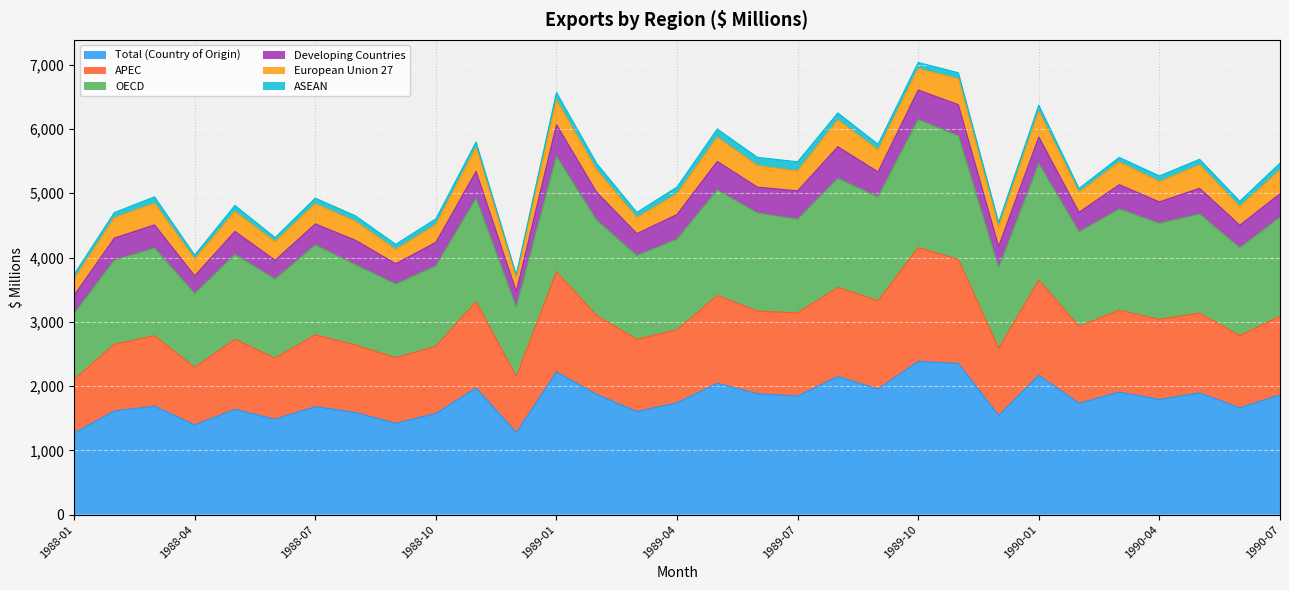

In OECD, how many points are lower than both neighbors (excluding endpoints)?

11